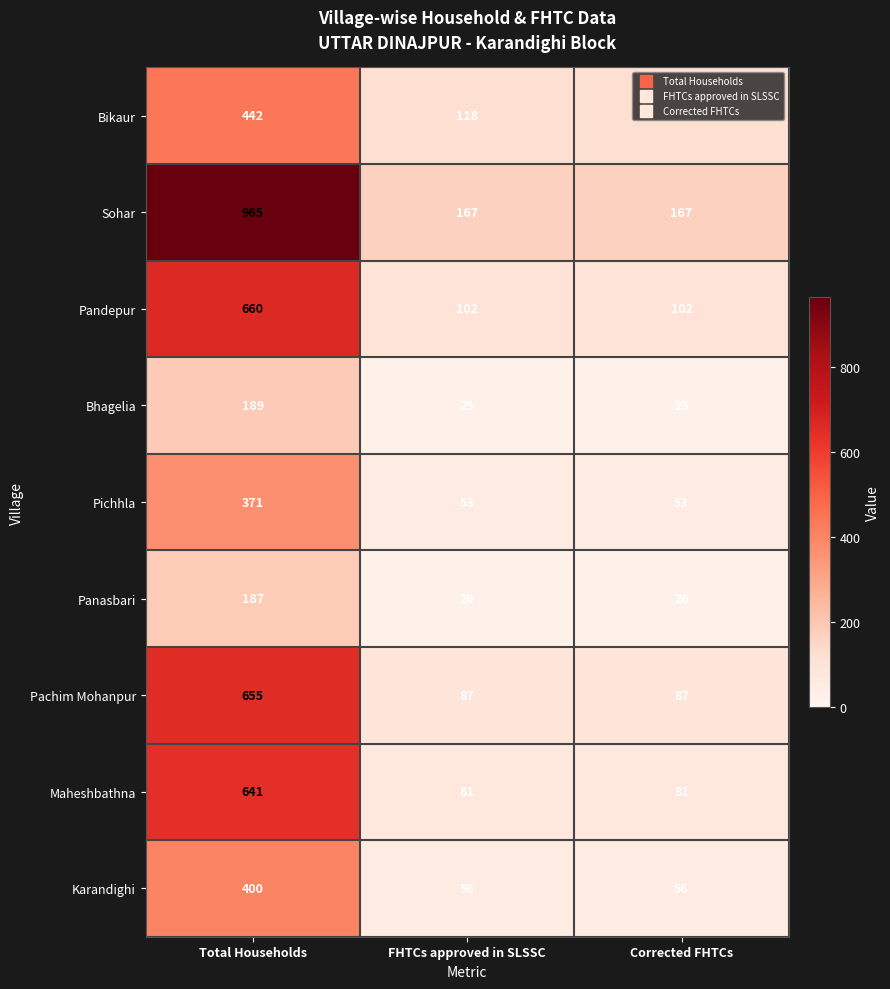

Is it true that Maheshbathna equals 30 at FHTCs approved in SLSSC?

False